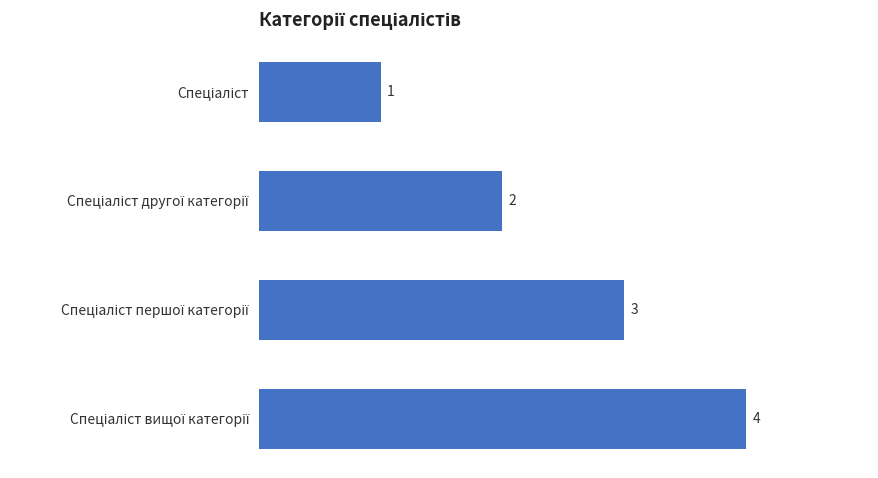

What is the smallest value displayed?

1